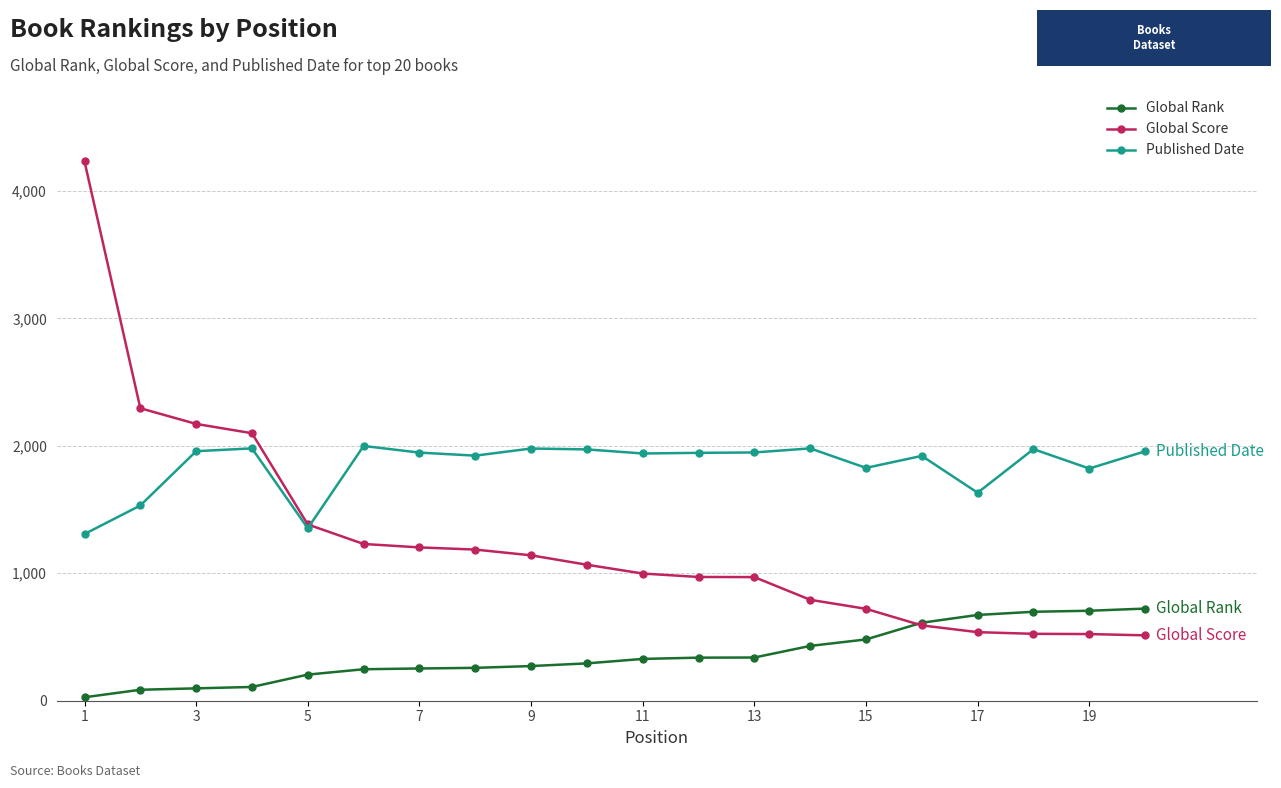

What is the sum of all Global Rank values?

7174